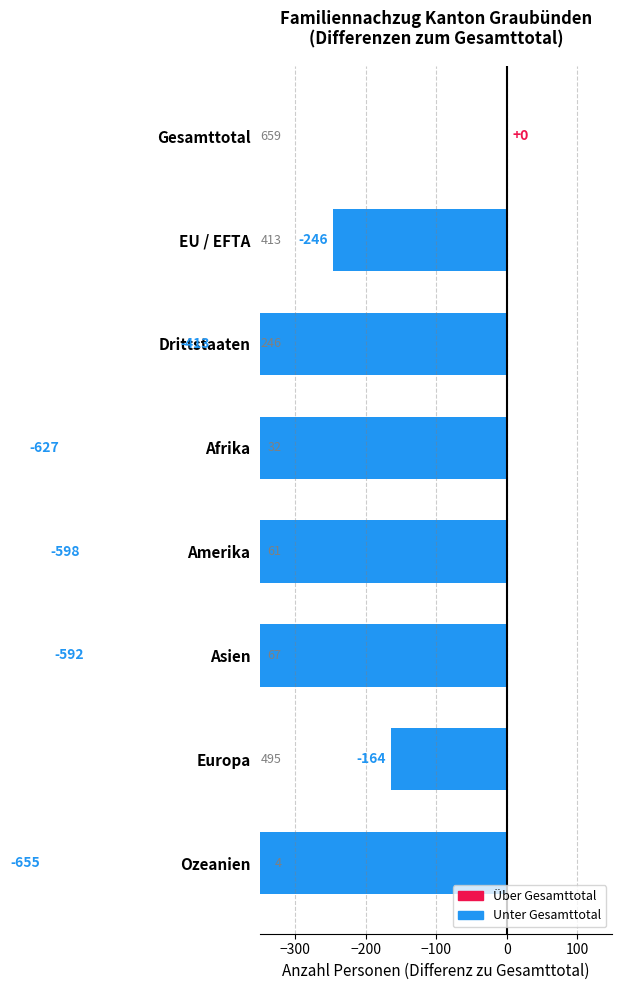

What position from the left is Asien?

6